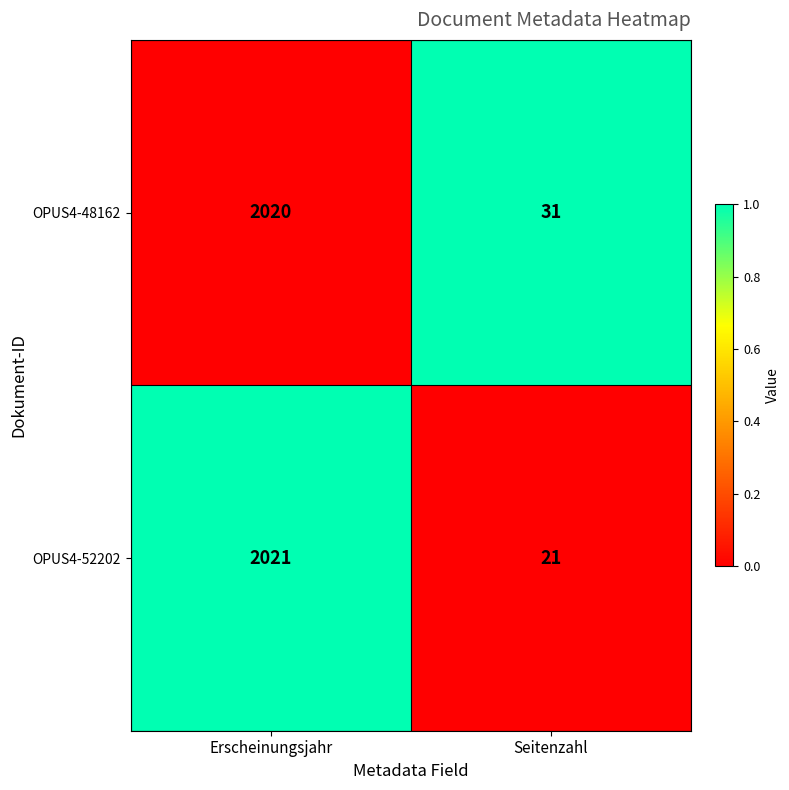

Which series has the widest spread of values?

OPUS4-52202